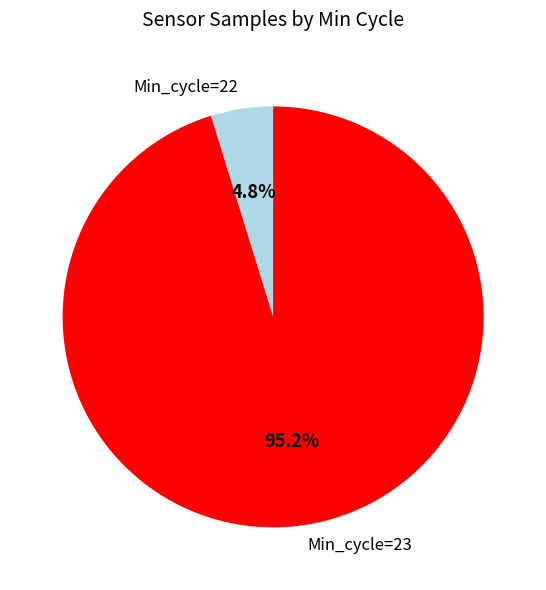

What portion of the pie excludes Min_cycle=23?

4.8%